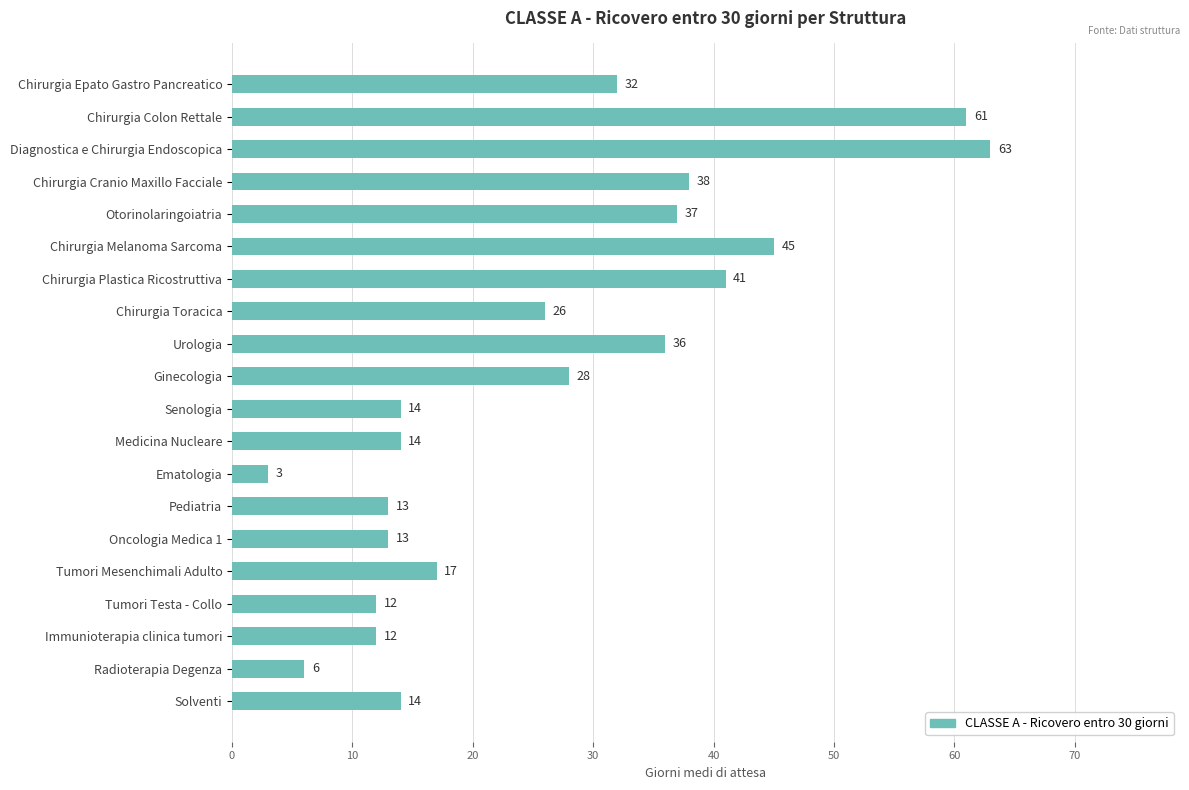

The chart shows a value of 13 at Pediatria. True or false?

True